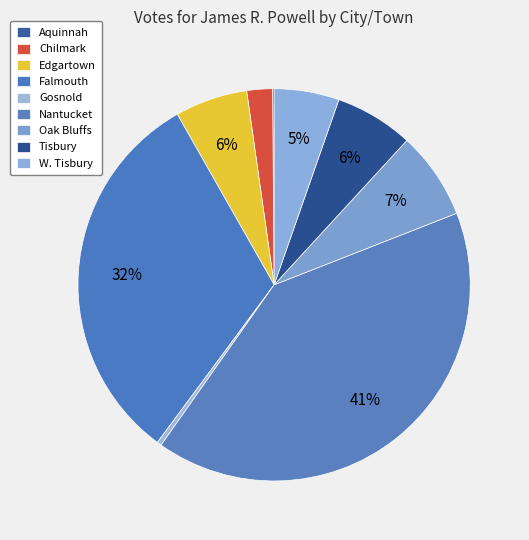

True or false: Oak Bluffs accounts for 7% of the total.

True